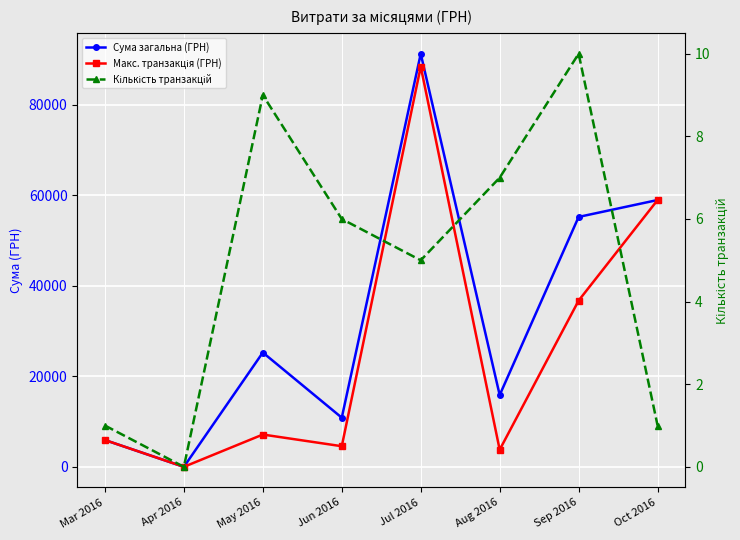

What is the total value across all series at May 2016?

32384.4